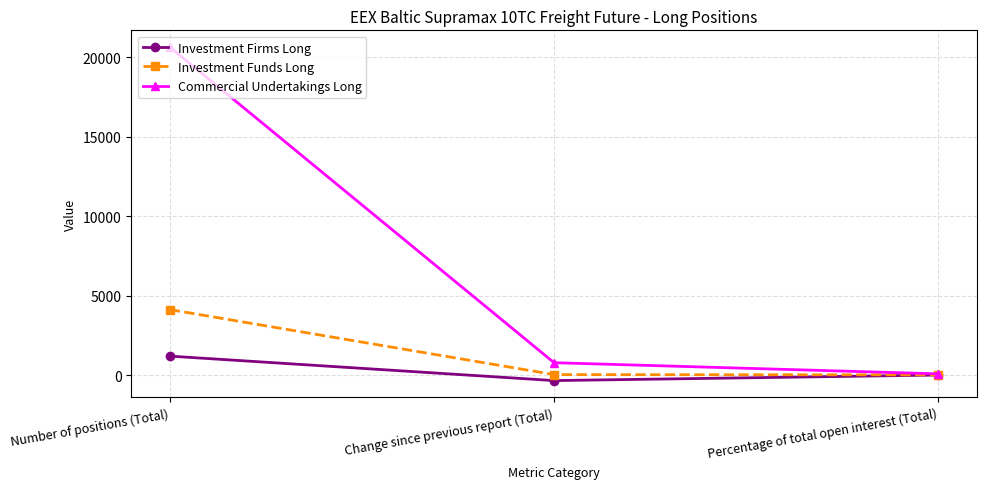

At how many categories does at least one series exceed 11298?

1